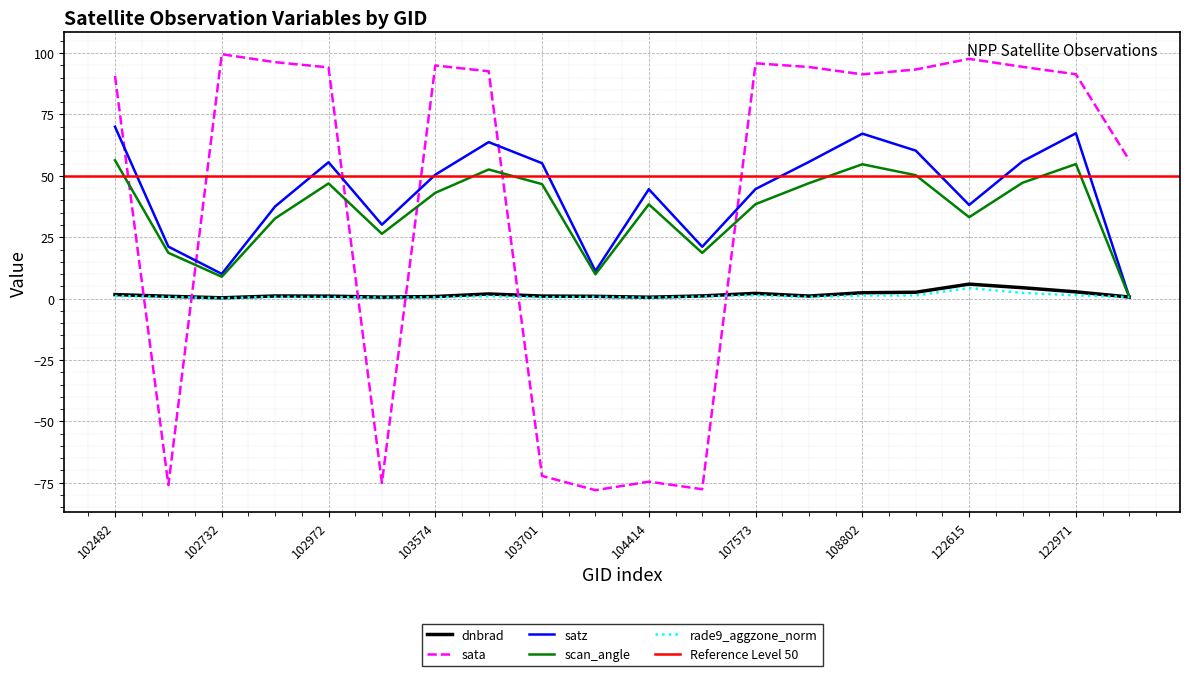

The sata series shows 64.3 at 102853. True or false?

False